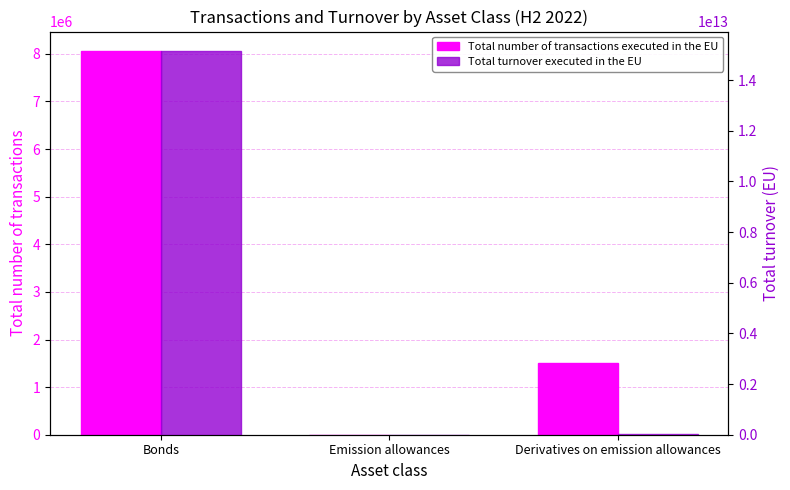

What is the maximum value shown in the chart?

15158431403410.0